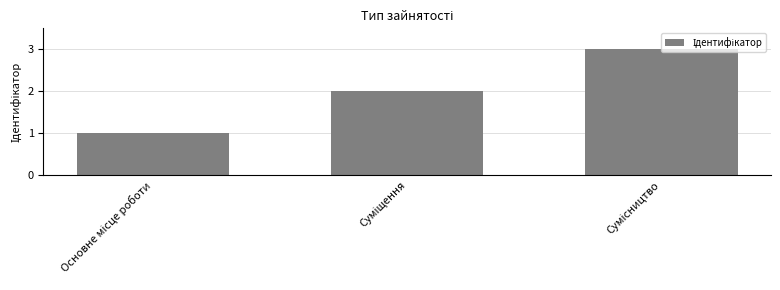

Are the bars grouped side by side (vs. stacked)?

No